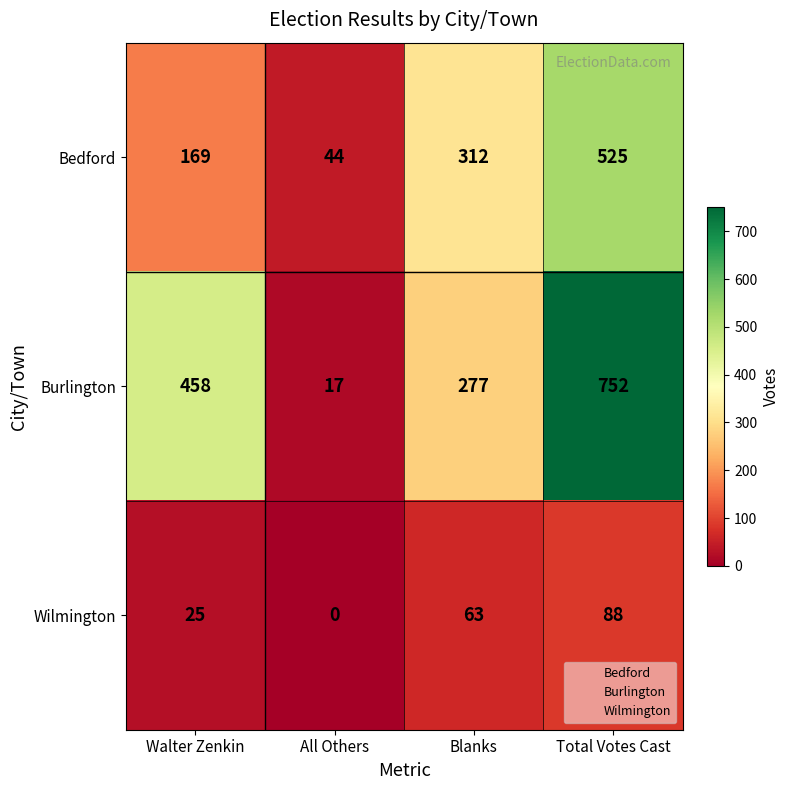

List the series in order of their overall mean, lowest first.

Wilmington, Bedford, Burlington